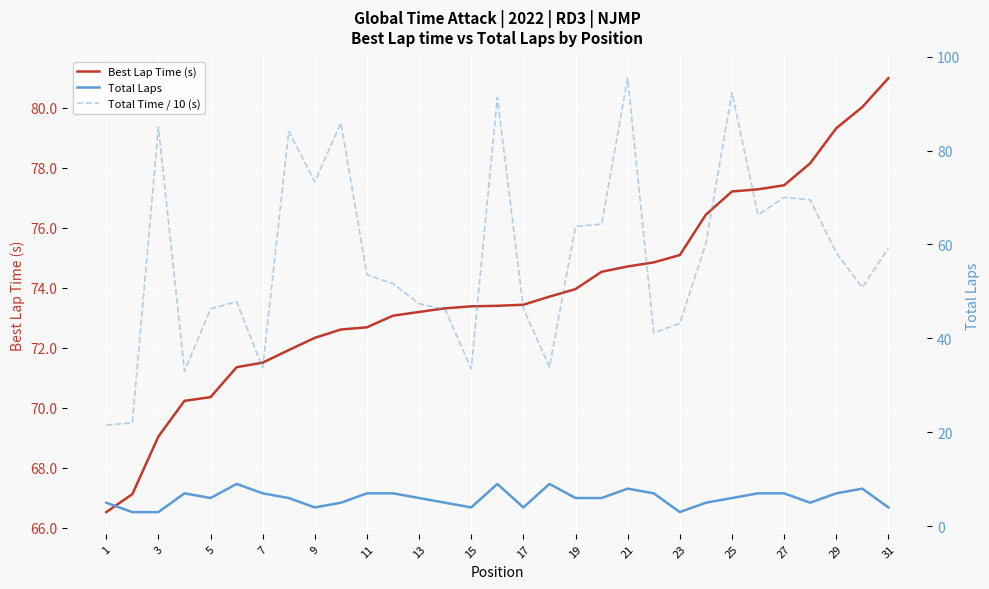

At how many categories does at least one series exceed 53?

31